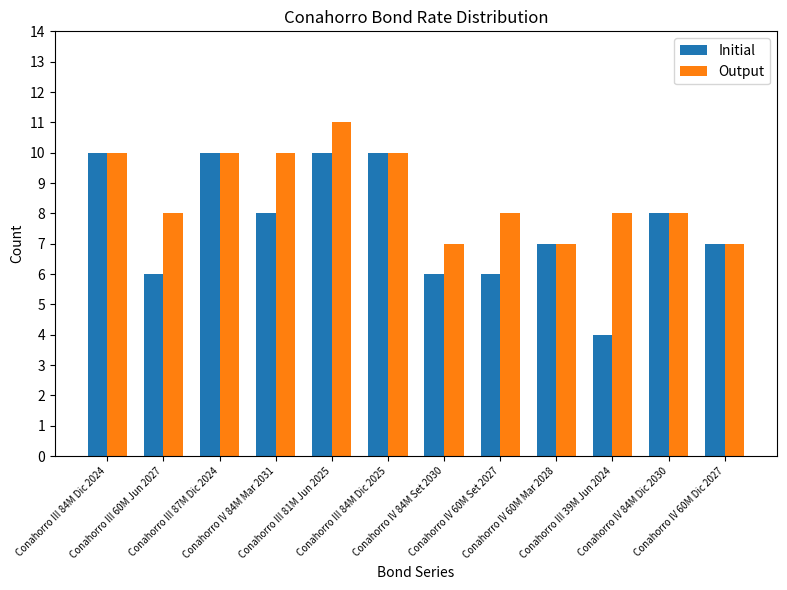

How many groups of bars are there?

12